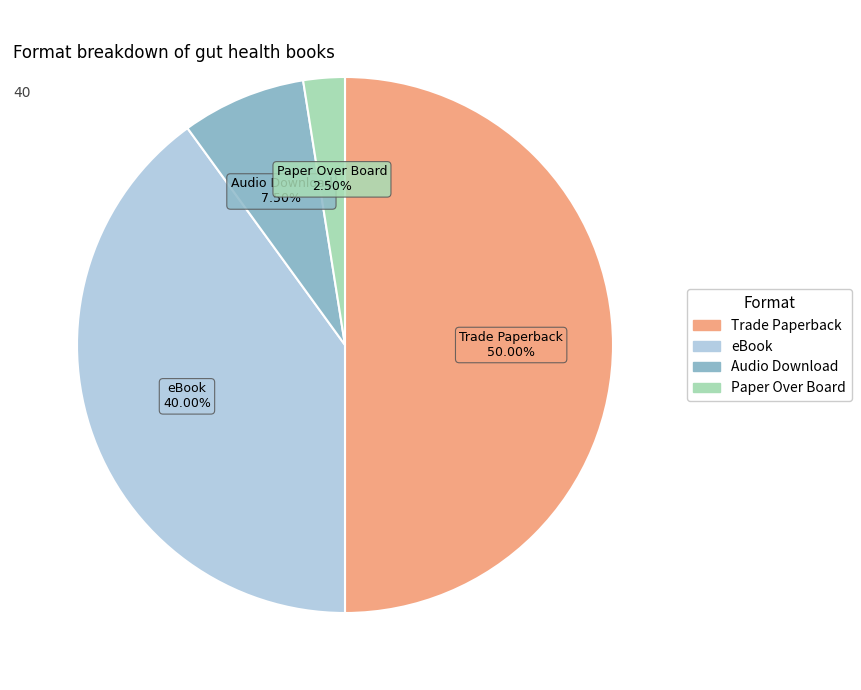

What is the largest slice in the pie chart?

Trade Paperback